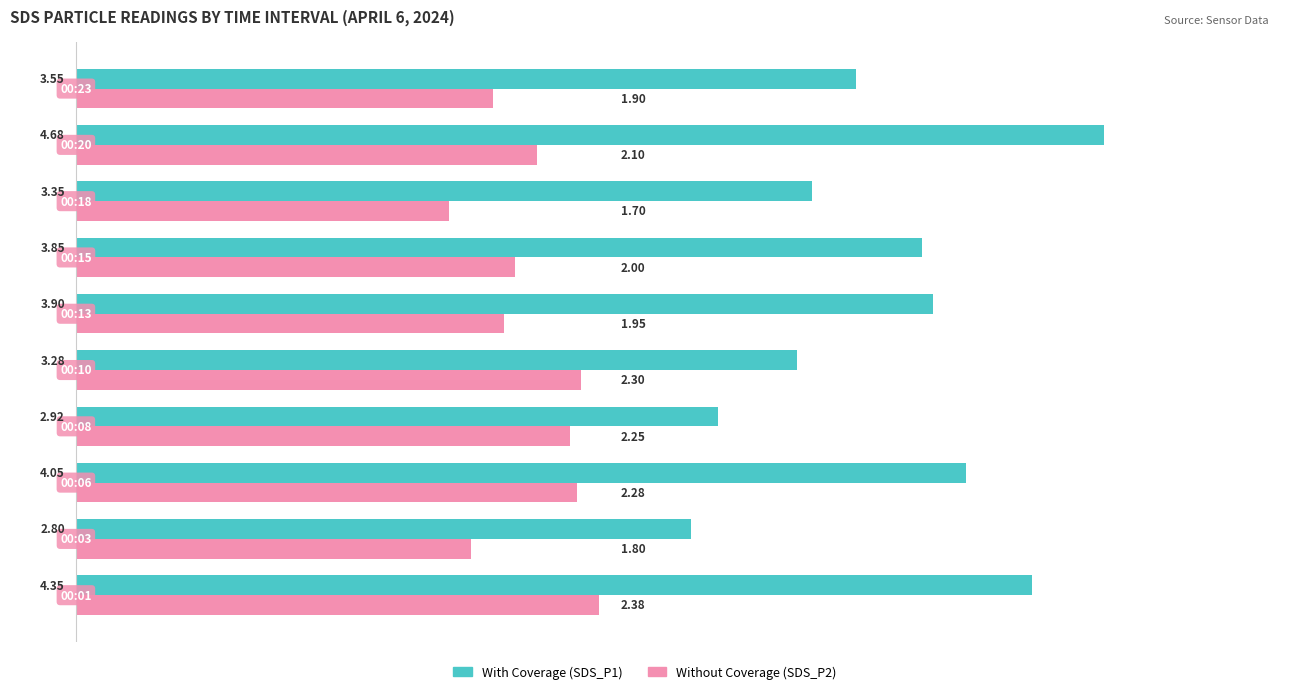

How many categories are shown in the chart?

10